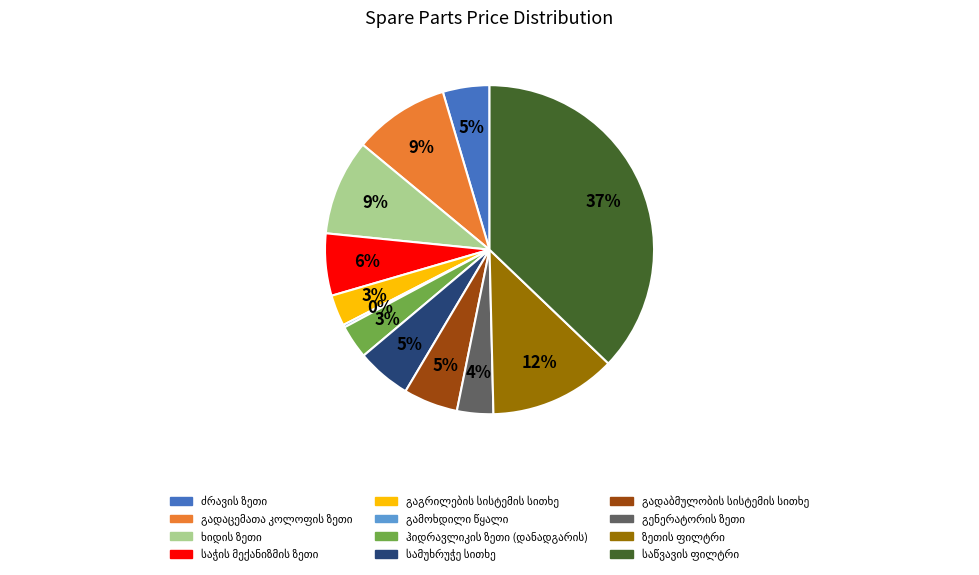

Is there any slice that represents more than half of the pie?

No